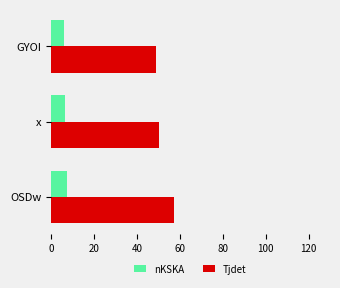

What is the sum of the nKSKA values at OSDw and GYOI?

13.5